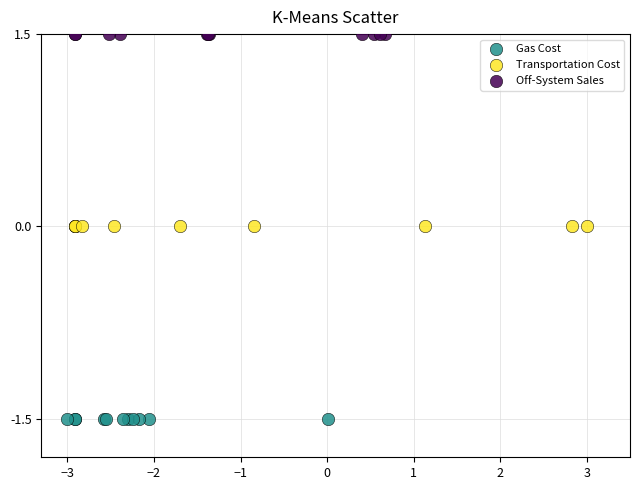

Which series contains the highest Y value?

Off-System Sales